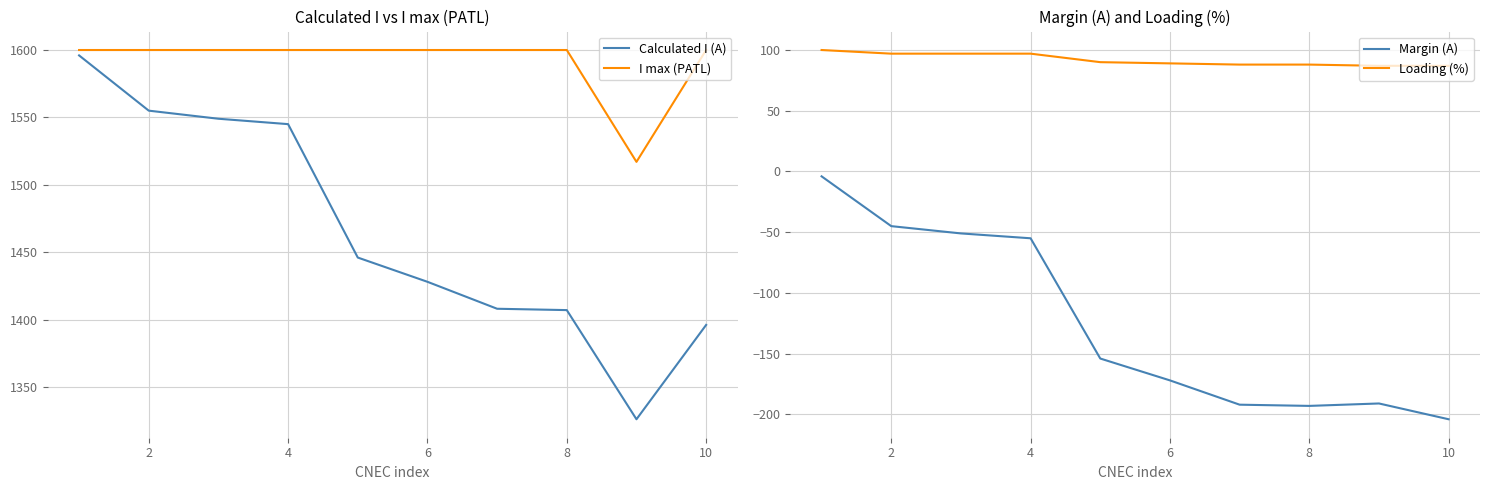

What is the total value across all series at 2?

3207